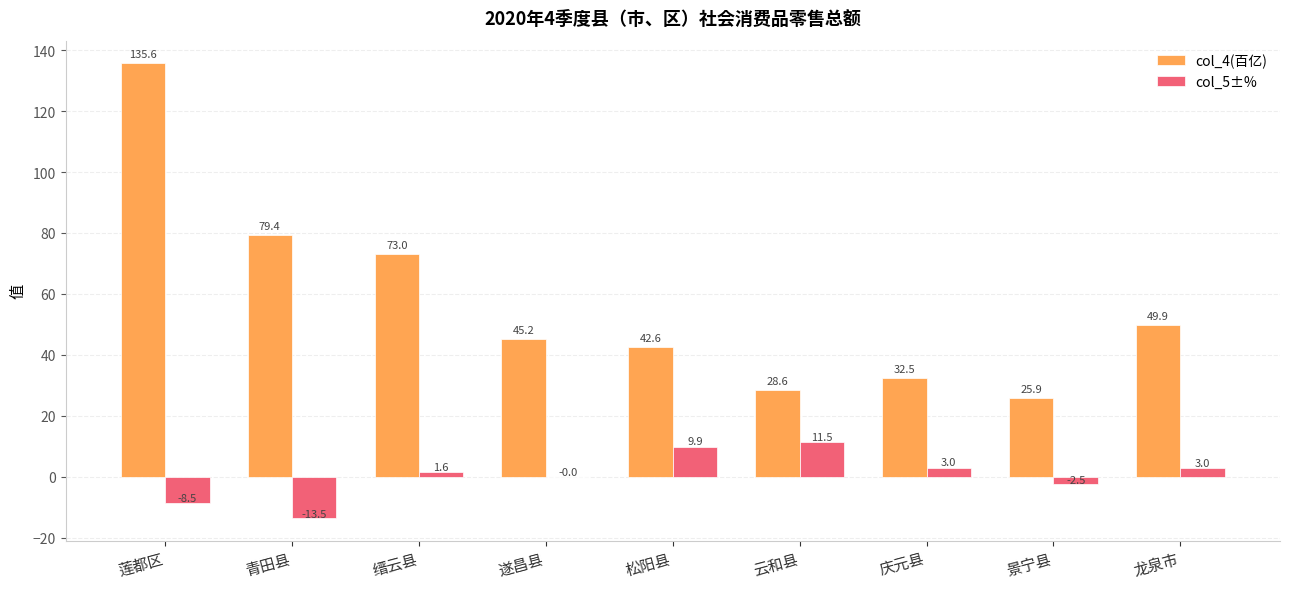

How many distinct data groups are displayed?

2